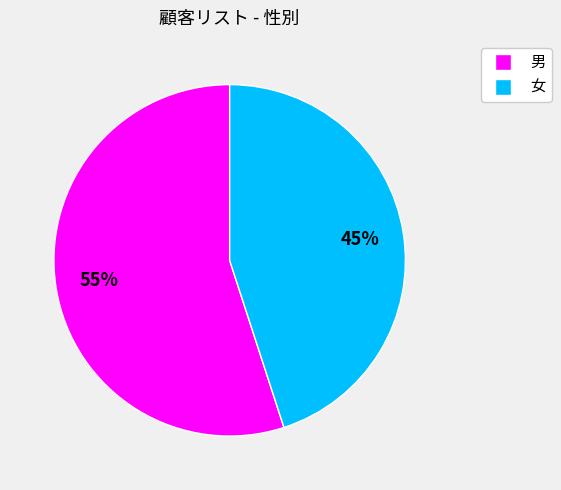

To the nearest percent, what is the combined percentage of 男 and 女?

100%